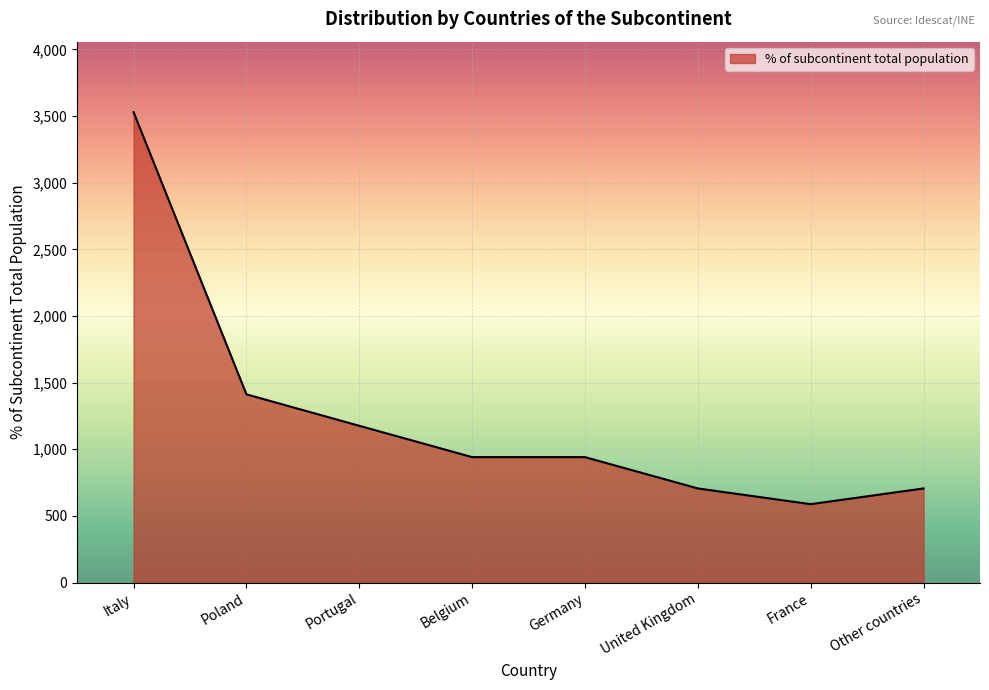

How many values are below 941?

3